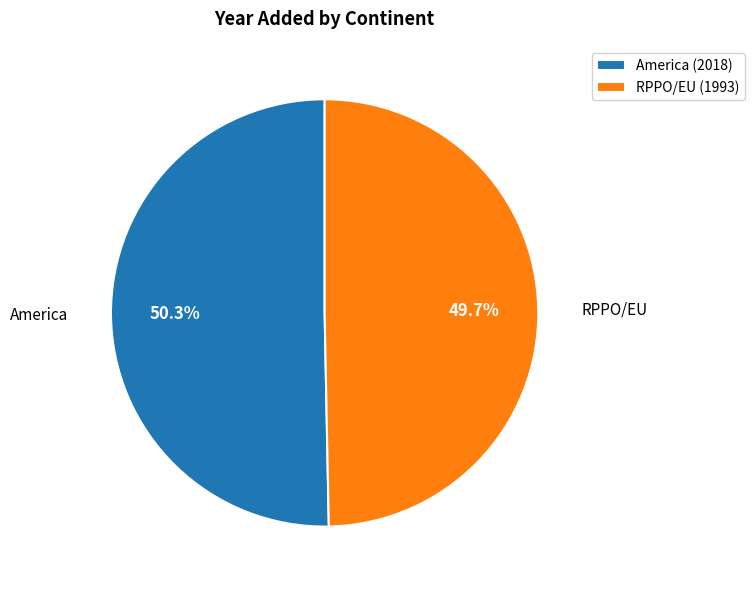

How much of the chart is everything except America?

49.7%